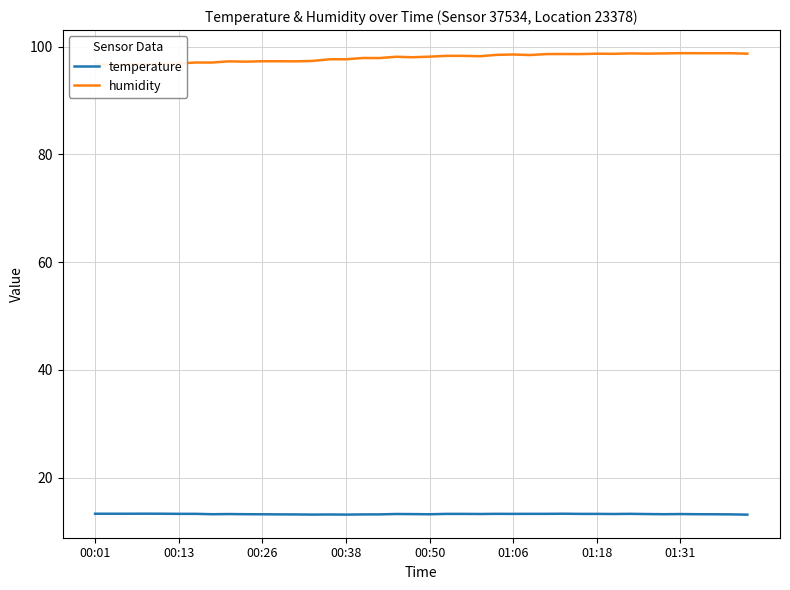

How many data points does each series have?

40